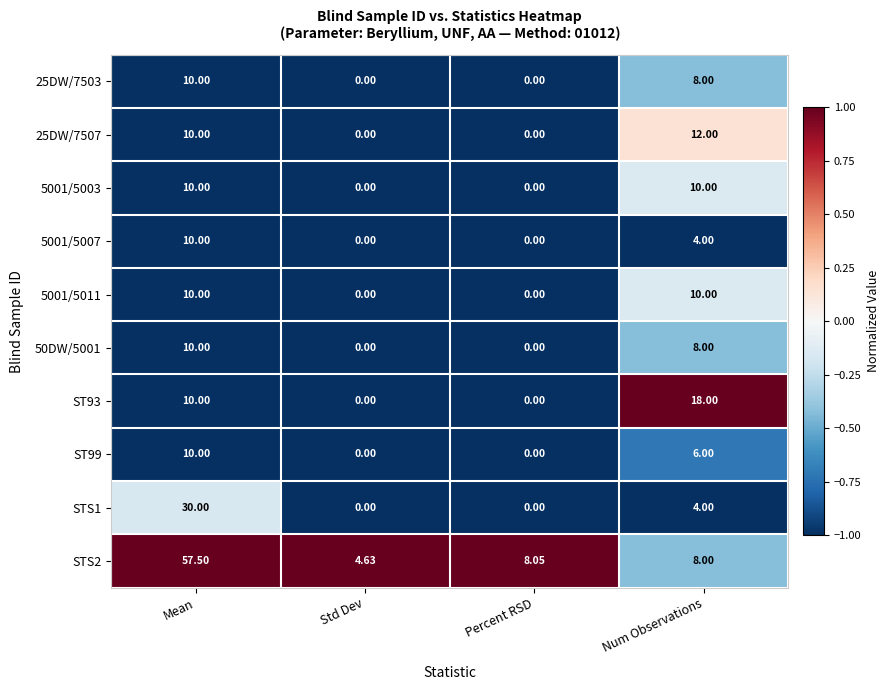

At which category is the sum across all series the highest?

Mean